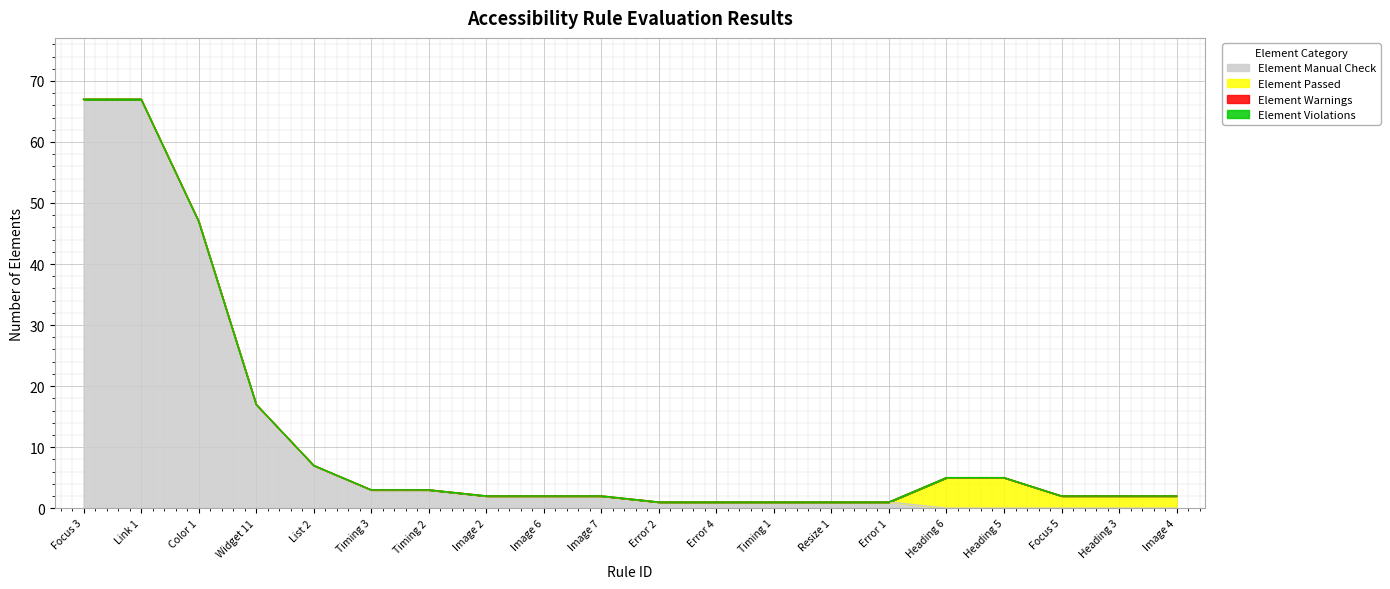

Between Link 1 and Focus 3, which is larger?

Link 1